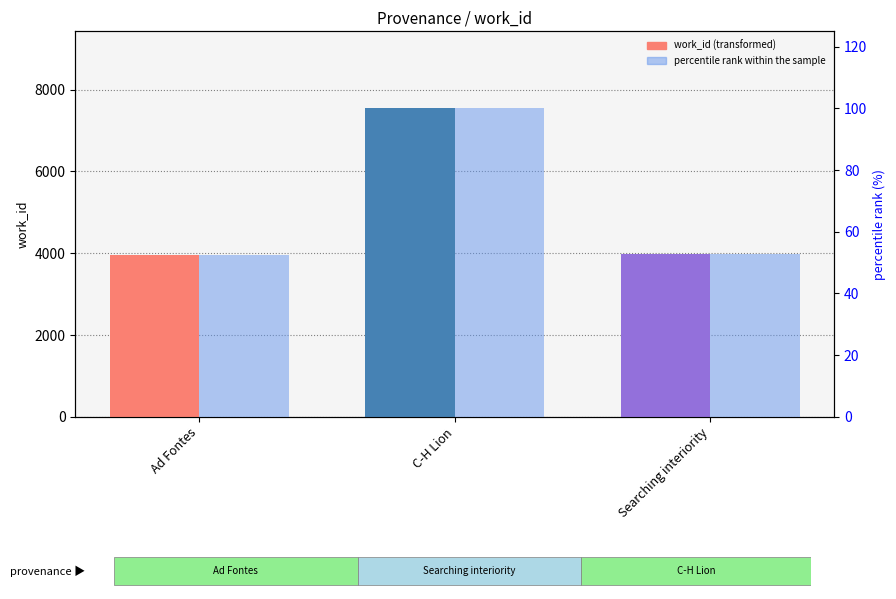

What are all the series names shown in the legend?

work_id, percentile rank within the sample